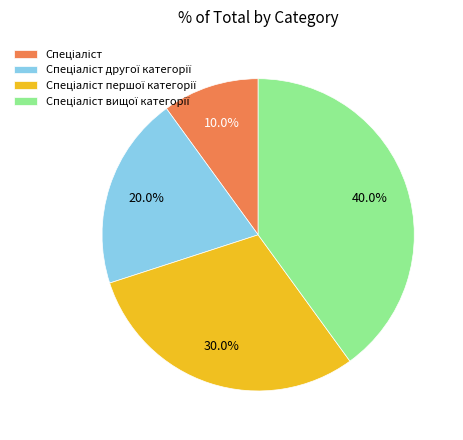

Does any single category account for the majority?

No